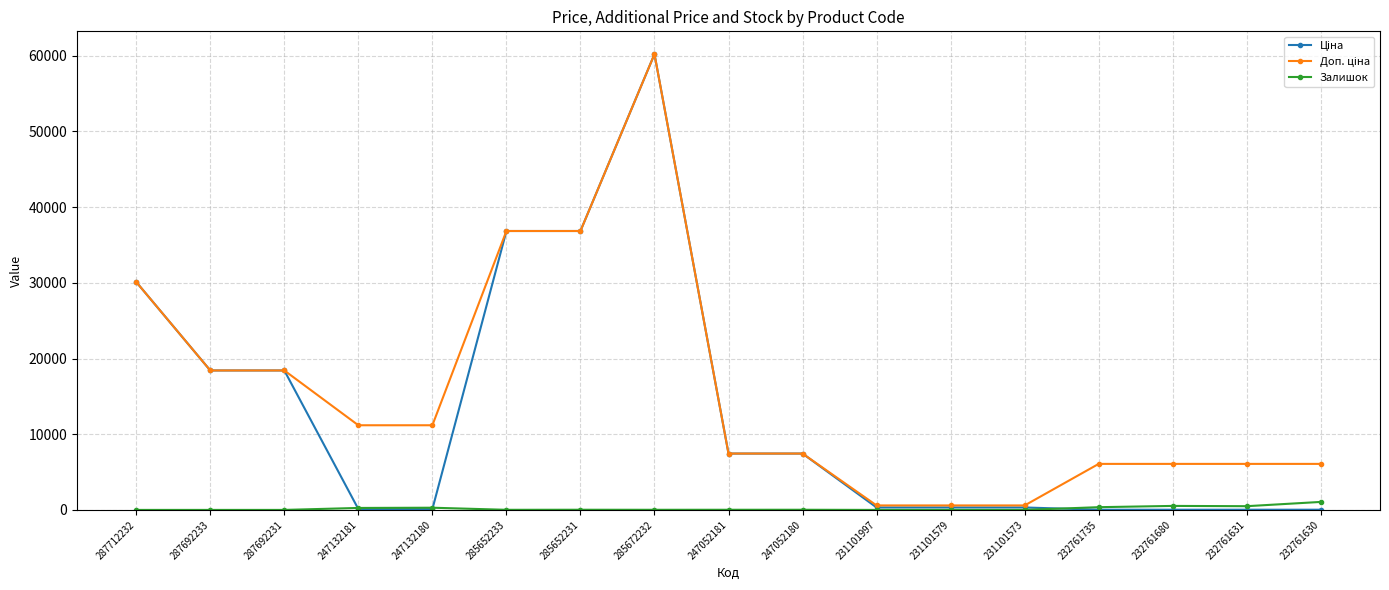

At how many categories does at least one series exceed 31750?

3